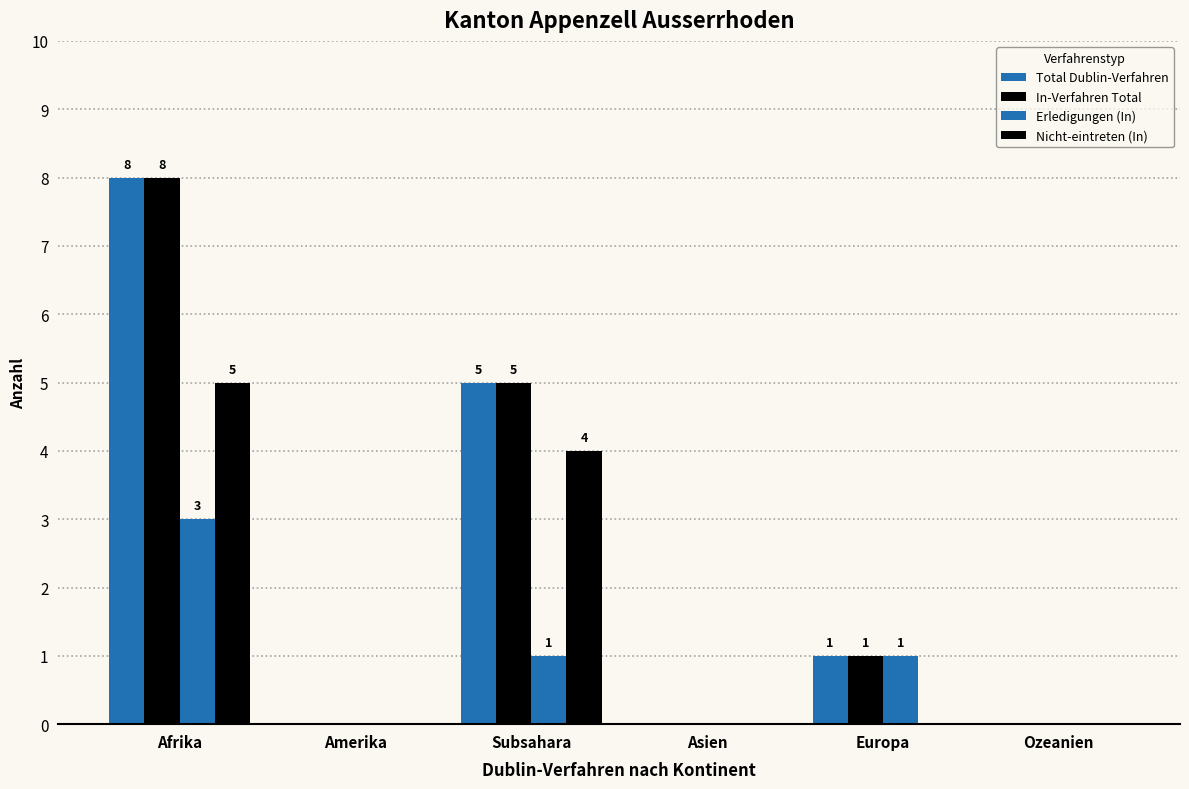

What is the label of the 1st bar from the right?

Ozeanien